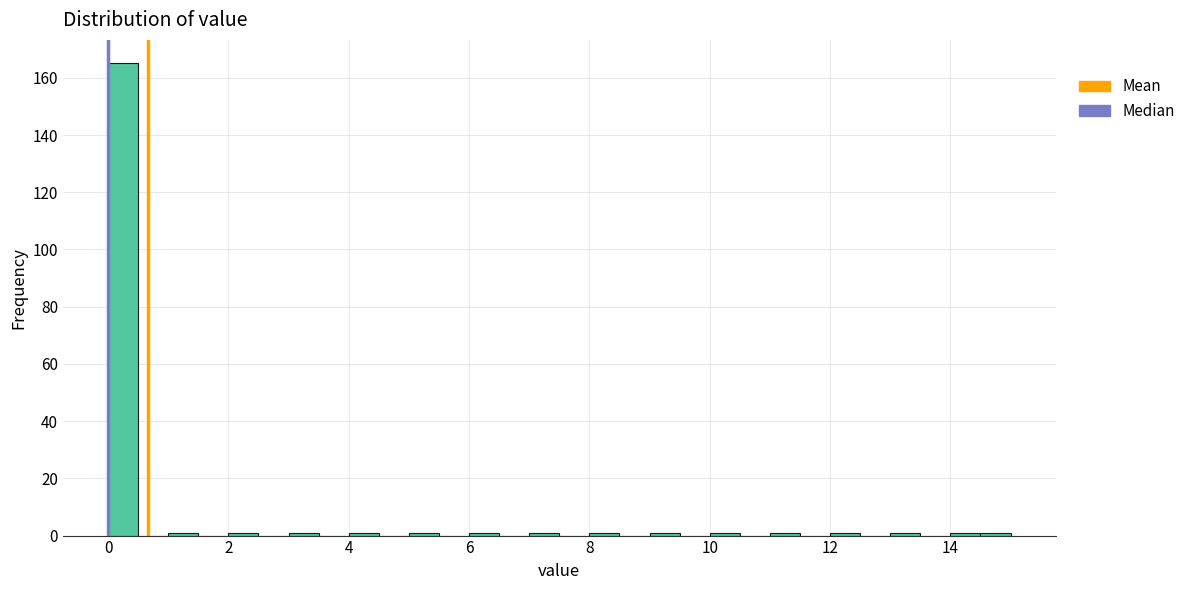

Read against the x-axis, roughly where is the centre of the tallest bar?

0.2